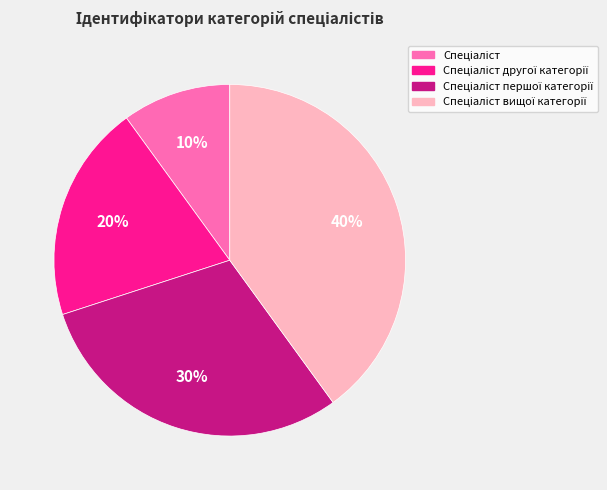

To the nearest percent, what is the average slice percentage?

25%